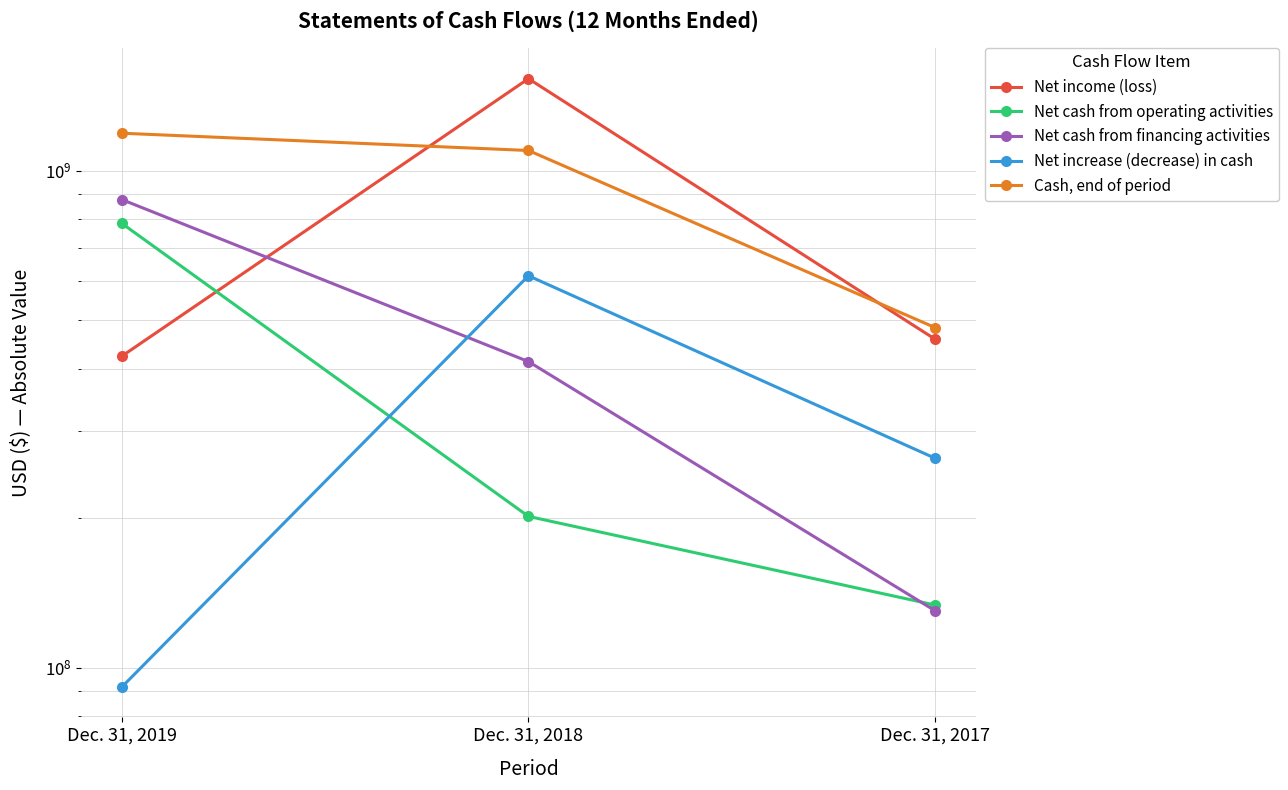

What is the minimum value for Net cash from operating activities?

133776277